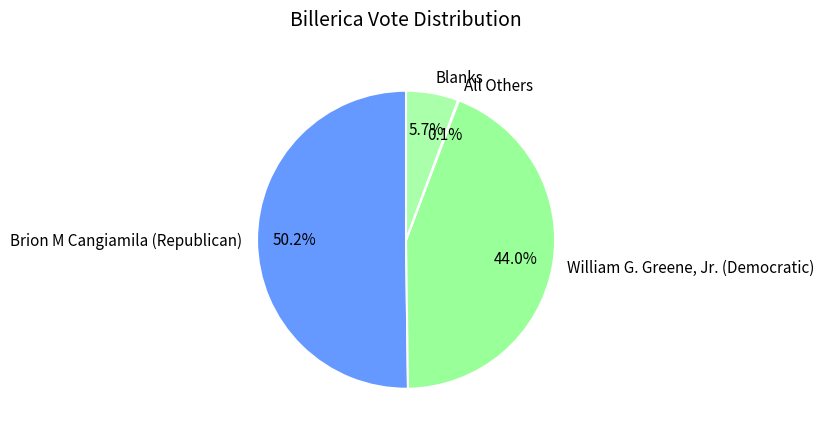

Which category accounts for the majority?

Brion M Cangiamila (Republican)